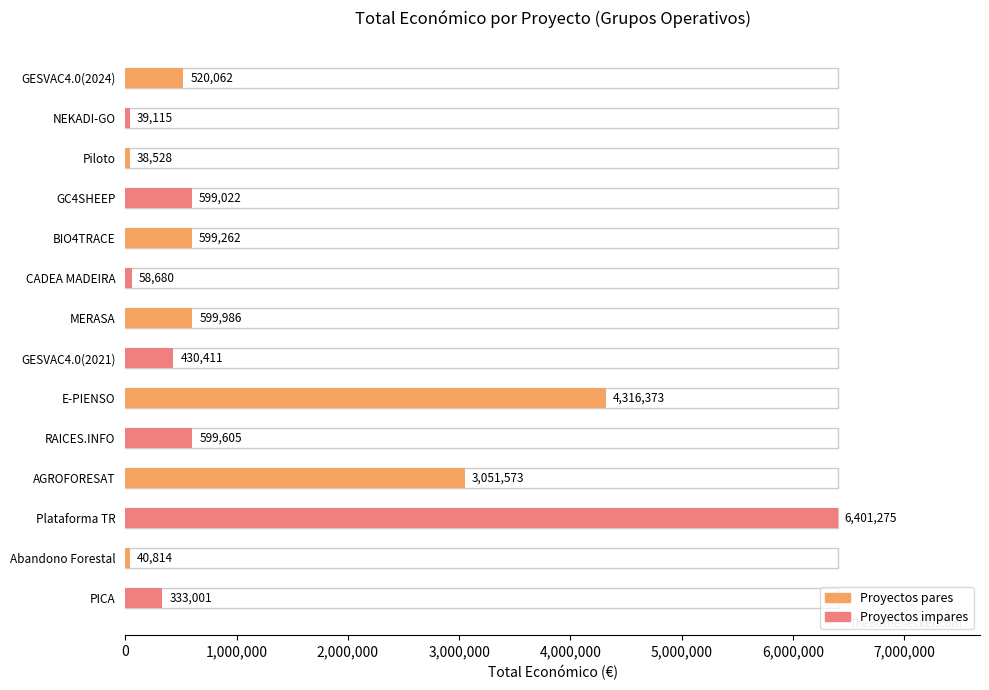

How many data points are less than 599022?

7